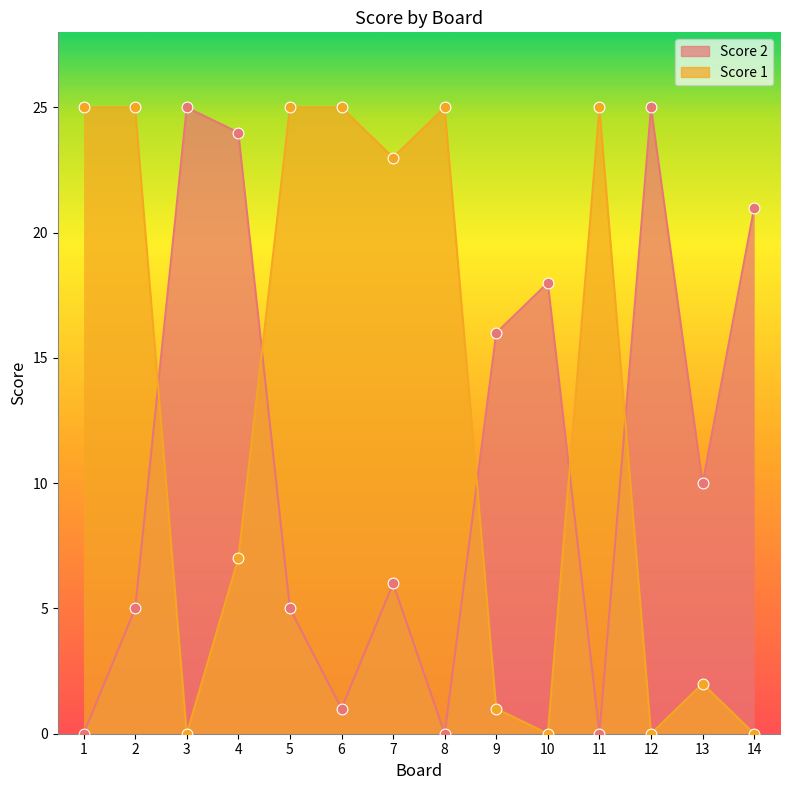

What is the total value across all series at 13?

12